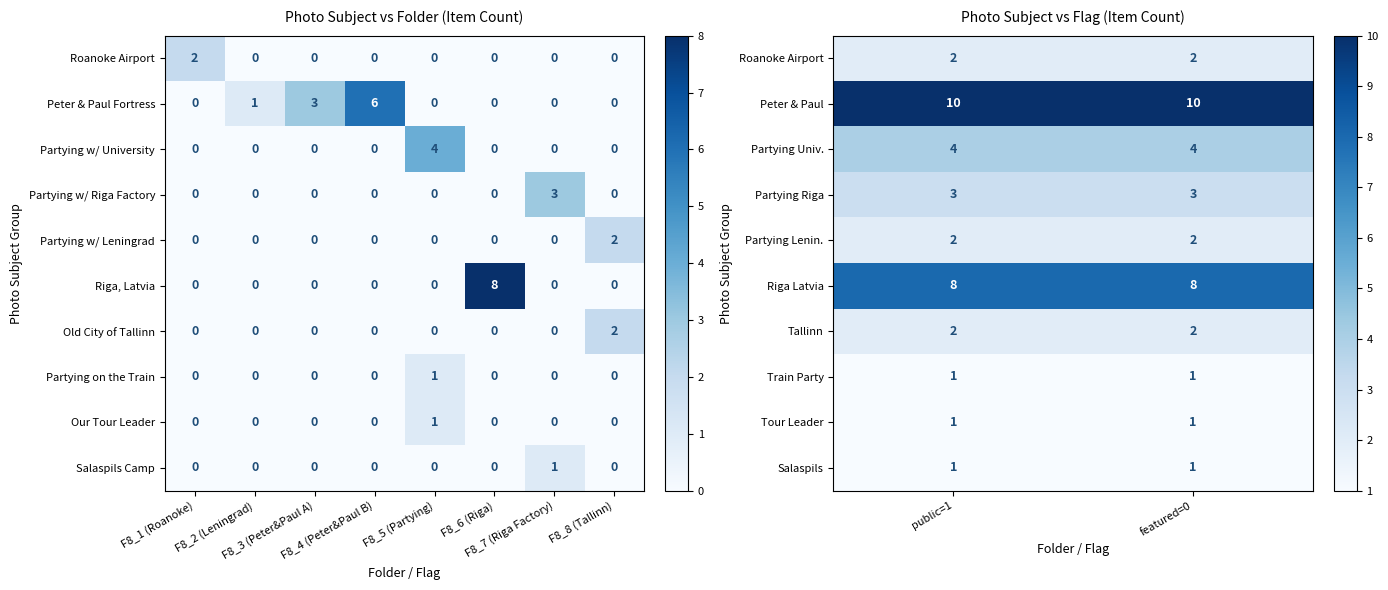

What is the approximate value of Partying Univ. at featured=0?

4